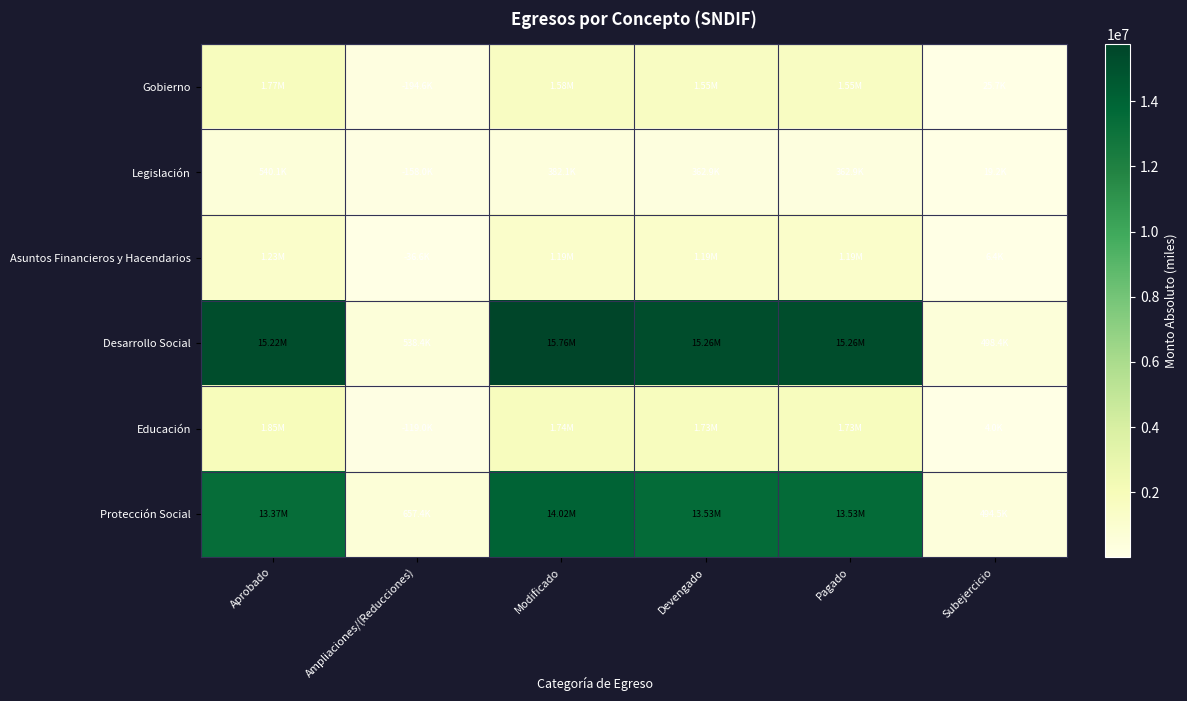

Rank the series by their maximum value, from highest to lowest.

Desarrollo Social, Protección Social, Educación, Gobierno, Asuntos Financieros y Hacendarios, Legislación